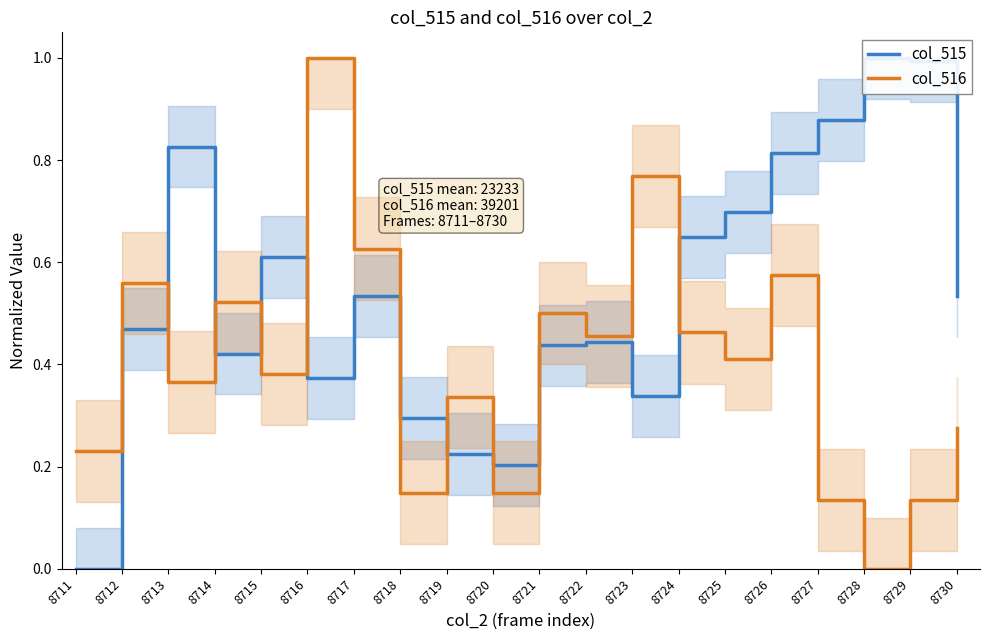

How many data points does each series have?

20